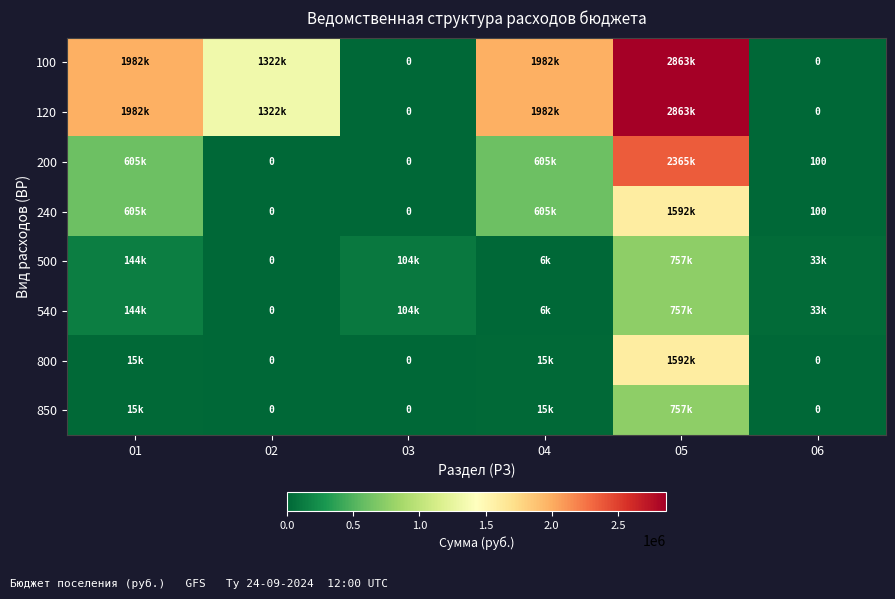

What is the average value of the 100 series?

1358395.8